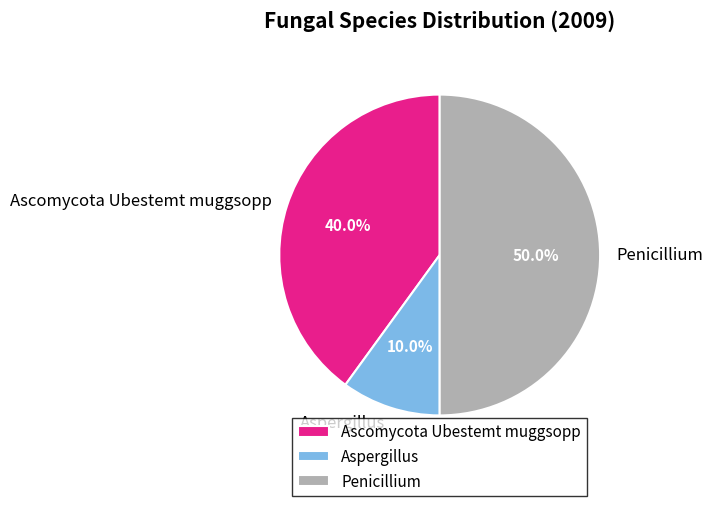

True or false: Penicillium accounts for 38% of the total.

False